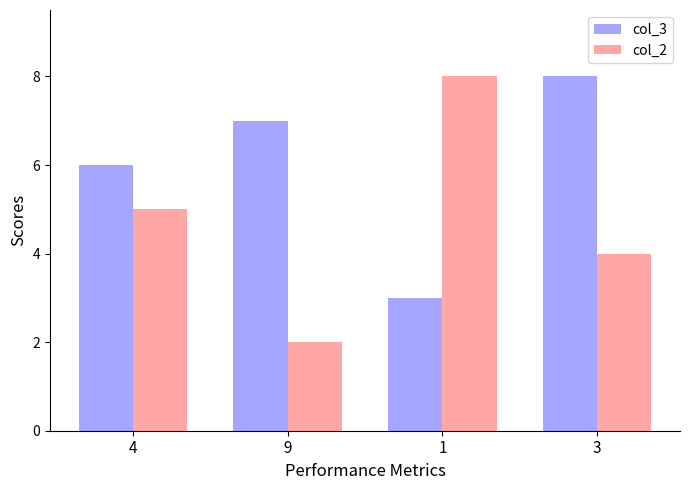

Reading left to right, list all the values displayed in this chart.

col_3: 4=6	9=7	1=3	3=8
col_2: 4=5	9=2	1=8	3=4